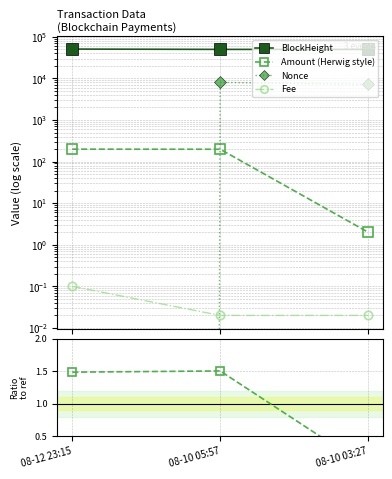

What is the greatest value displayed?

50671.0